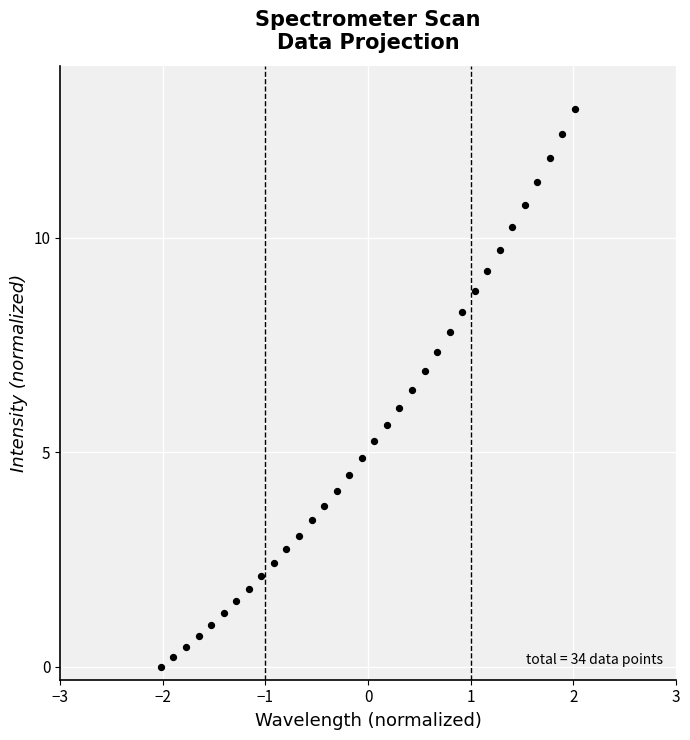

What is the range of X values (max minus min)?

4.0